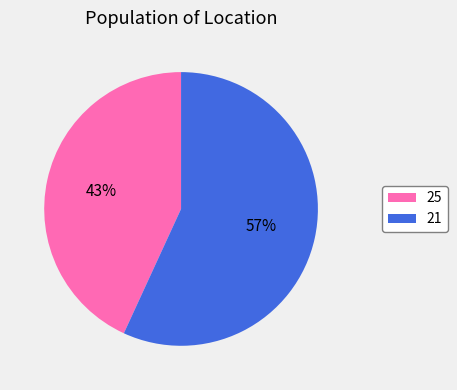

Which category has the smallest portion of the pie?

25